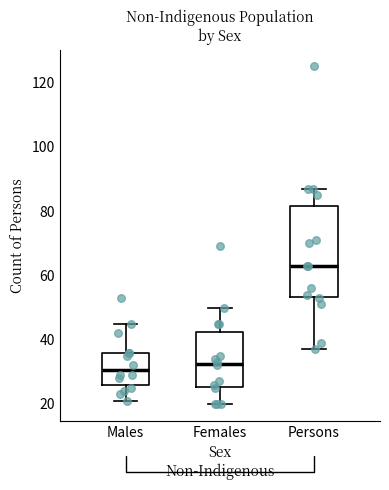

Which box's median line is the highest?

Persons